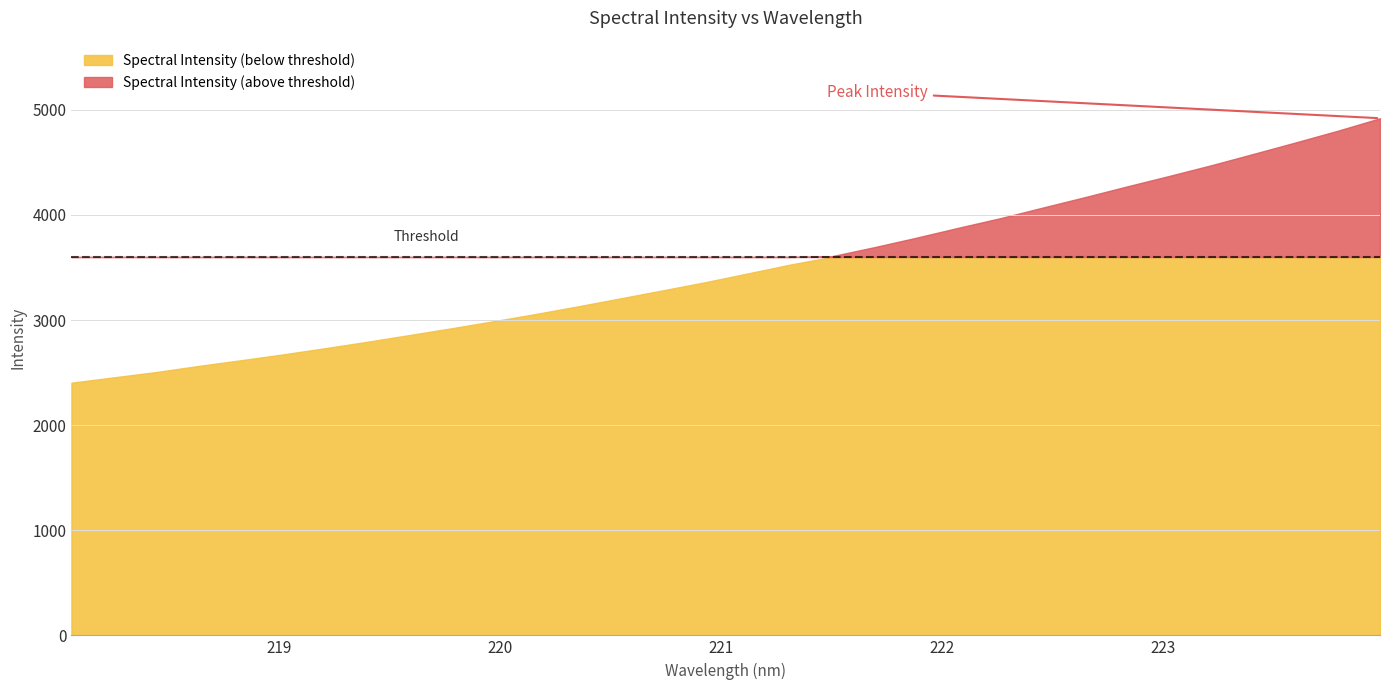

What position from the right is 222.8355?

7